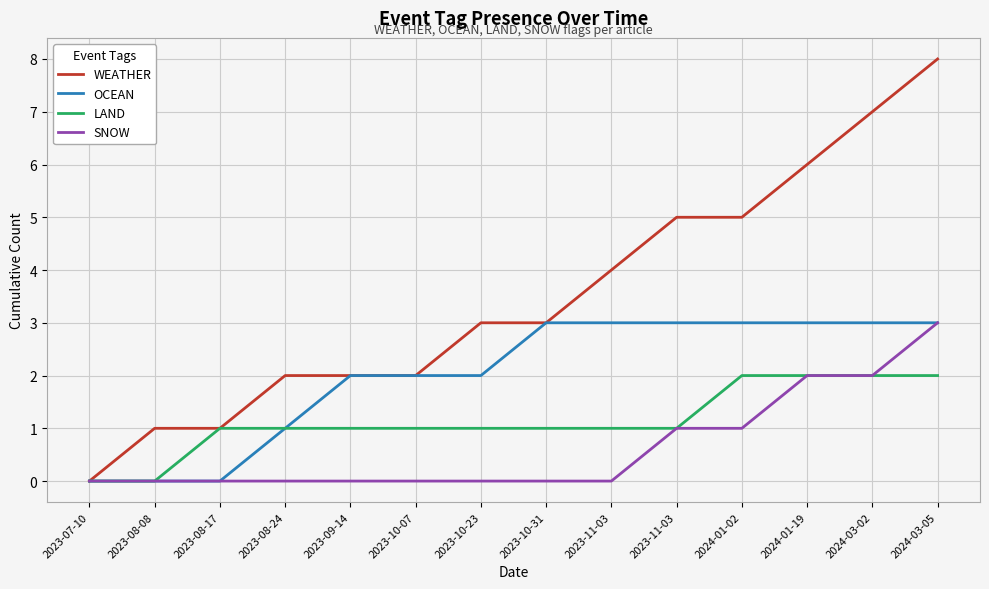

True or false: LAND has a value of 0 at 2023-10-31.

False